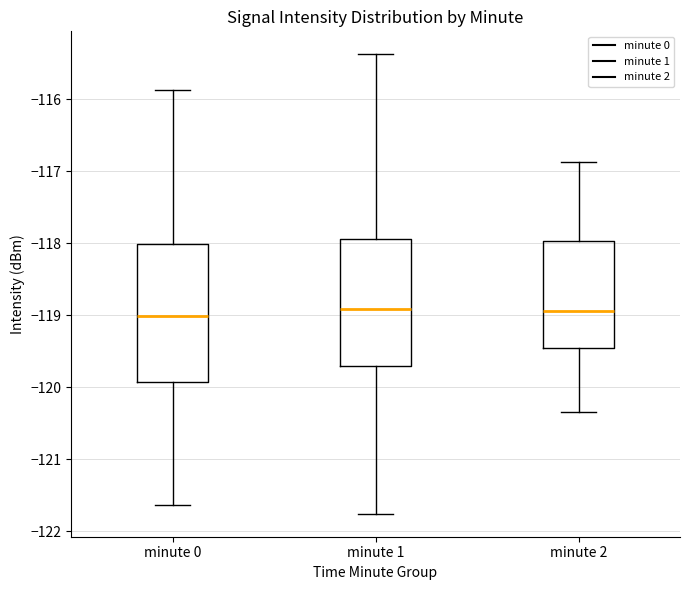

Which box is the tallest, from its lower edge to its upper edge?

minute 0